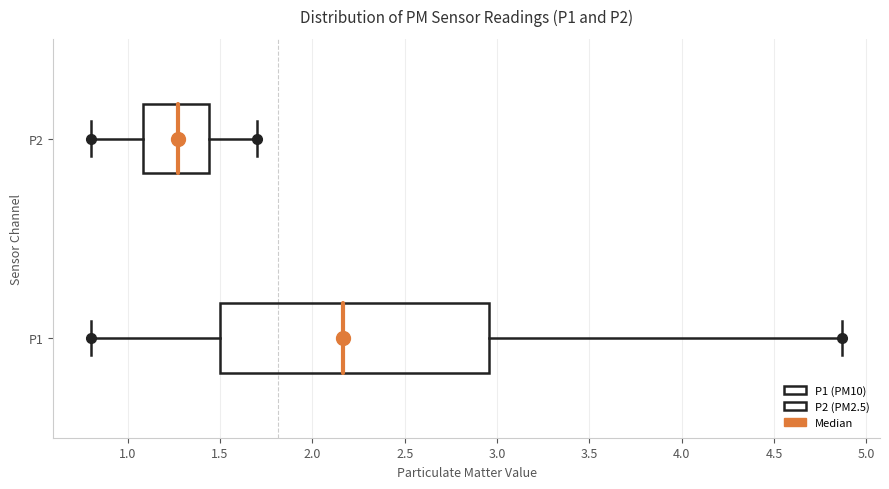

Which box's median line is the furthest to the right?

P1